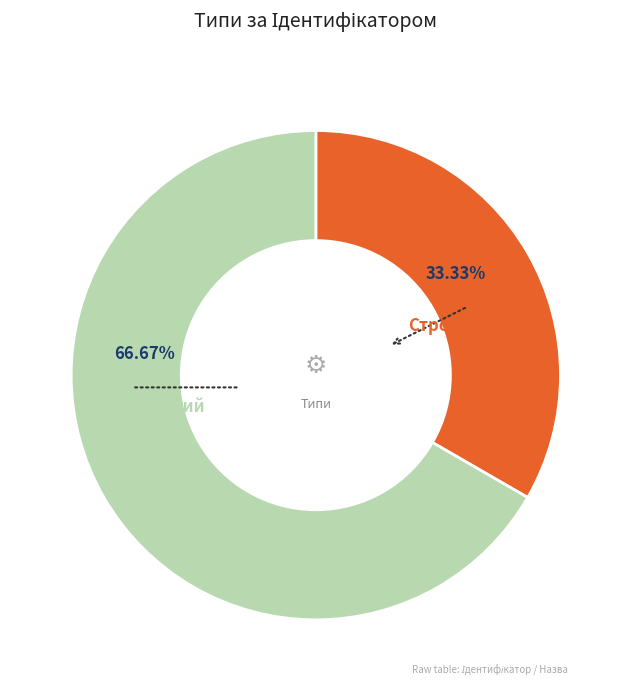

Does any single category account for the majority?

Yes